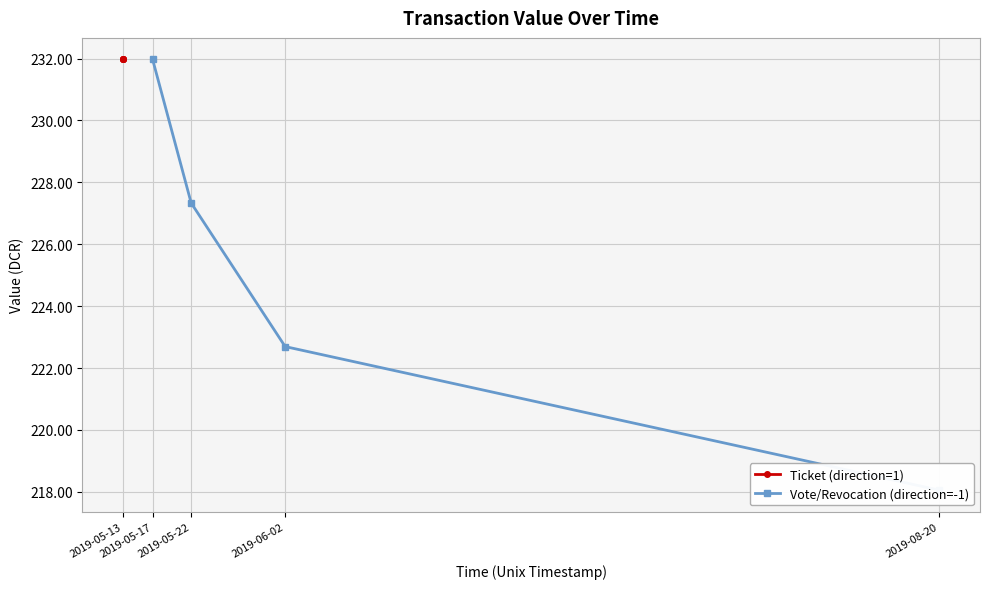

What is the minimum value shown in the chart?

218.1